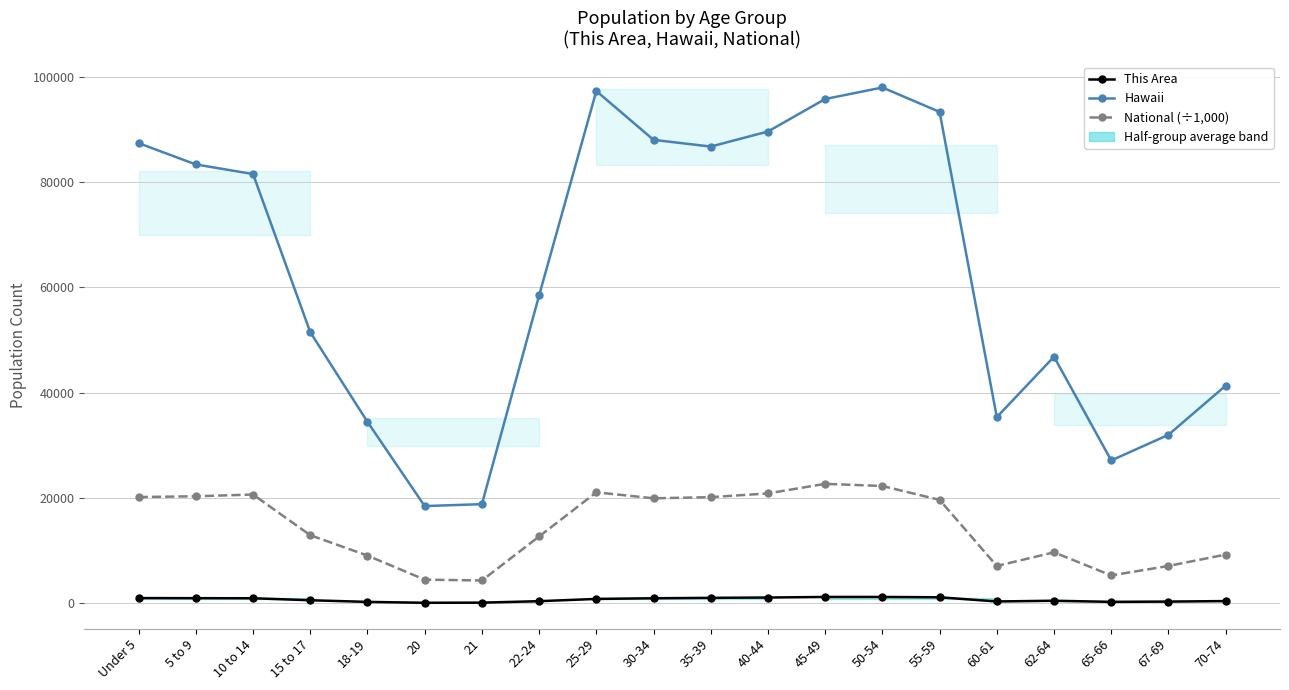

Reading left to right, what are all the values shown in this chart?

This Area: Under 5=1016.0	5 to 9=997.0	10 to 14=981.0	15 to 17=602.0	18-19=293.0	20=120.0	21=145.0	22-24=427.0	25-29=854.0	30-34=980.0	35-39=1059.0	40-44=1120.0	45-49=1230.0	50-54=1230.0	55-59=1166.0	60-61=372.0	62-64=511.0	65-66=295.0	67-69=348.0	70-74=448.0
Hawaii: Under 5=87407.0	5 to 9=83361.0	10 to 14=81539.0	15 to 17=51511.0	18-19=34483.0	20=18488.0	21=18853.0	22-24=58488.0	25-29=97302.0	30-34=88031.0	35-39=86756.0	40-44=89617.0	45-49=95787.0	50-54=97978.0	55-59=93340.0	60-61=35376.0	62-64=46846.0	65-66=27148.0	67-69=32022.0	70-74=41353.0
National (÷1,000): Under 5=20201.4	5 to 9=20348.7	10 to 14=20677.2	15 to 17=12954.3	18-19=9086.1	20=4519.1	21=4354.3	22-24=12712.6	25-29=21101.8	30-34=19962.1	35-39=20179.6	40-44=20891.0	45-49=22708.6	50-54=22298.1	55-59=19664.8	60-61=7113.7	62-64=9704.2	65-66=5319.9	67-69=7115.4	70-74=9278.2